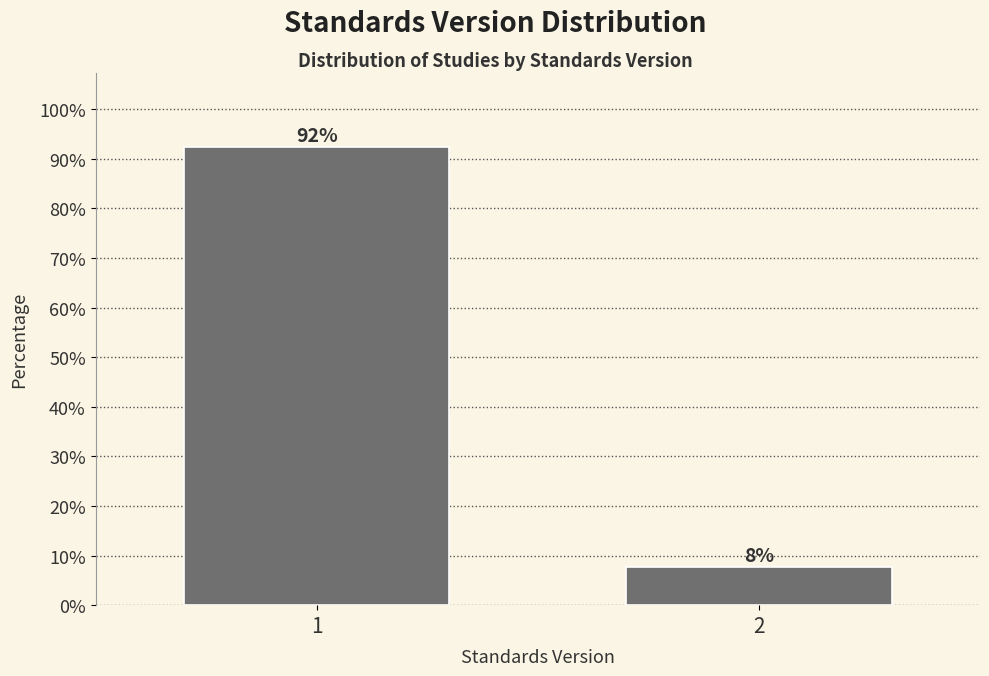

True or false: the data shows 92.3 at 1.

True